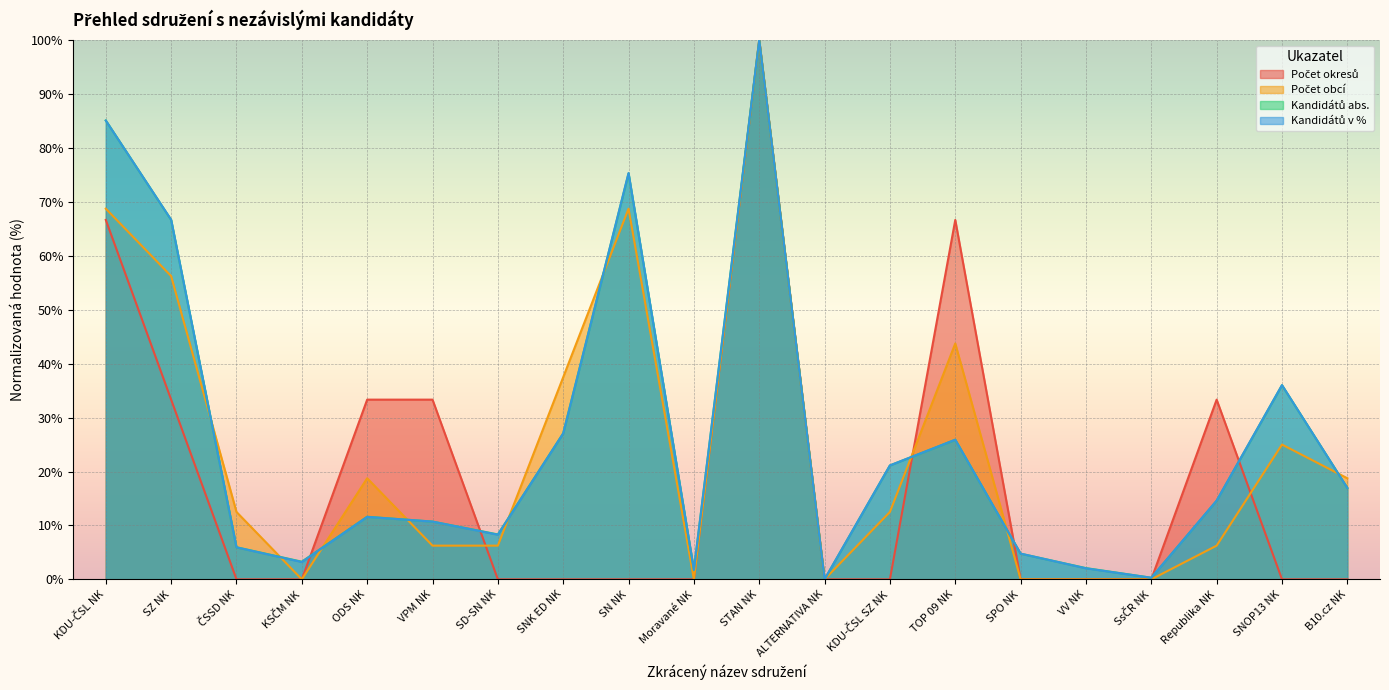

What position from the right is VPM NK?

15